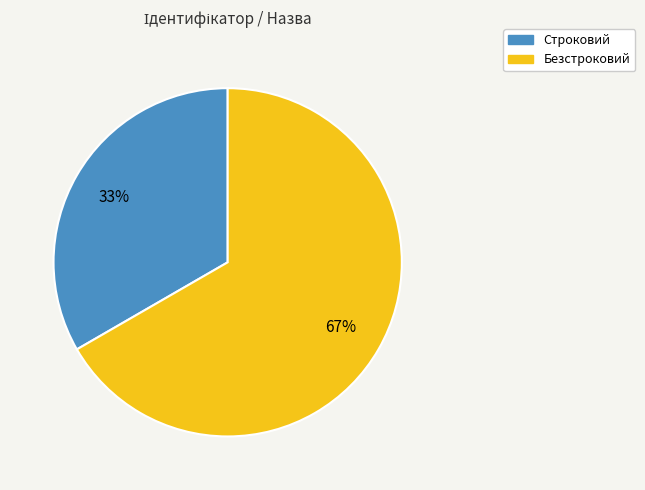

How many slices are in this pie chart?

2